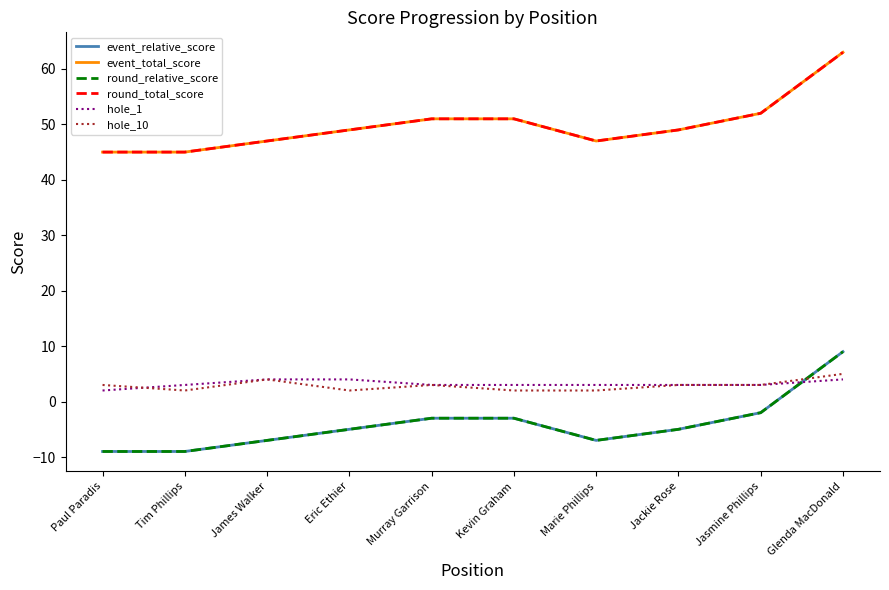

Between Paul Paradis and Eric Ethier, which series saw the biggest shift?

event_relative_score